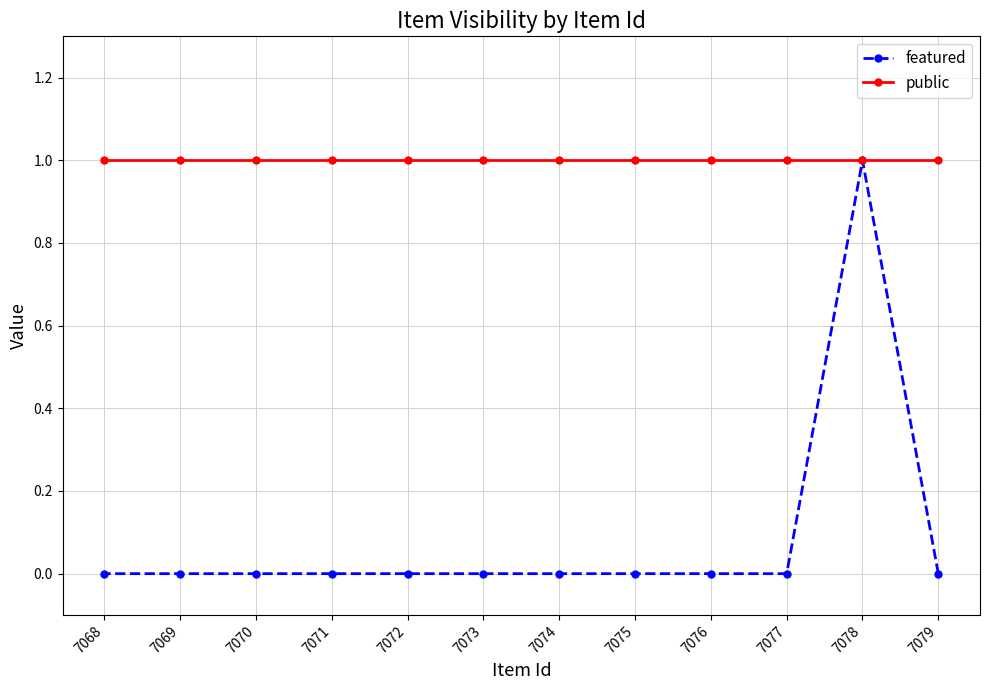

What is the sum of the public values at 7070 and 7076?

2